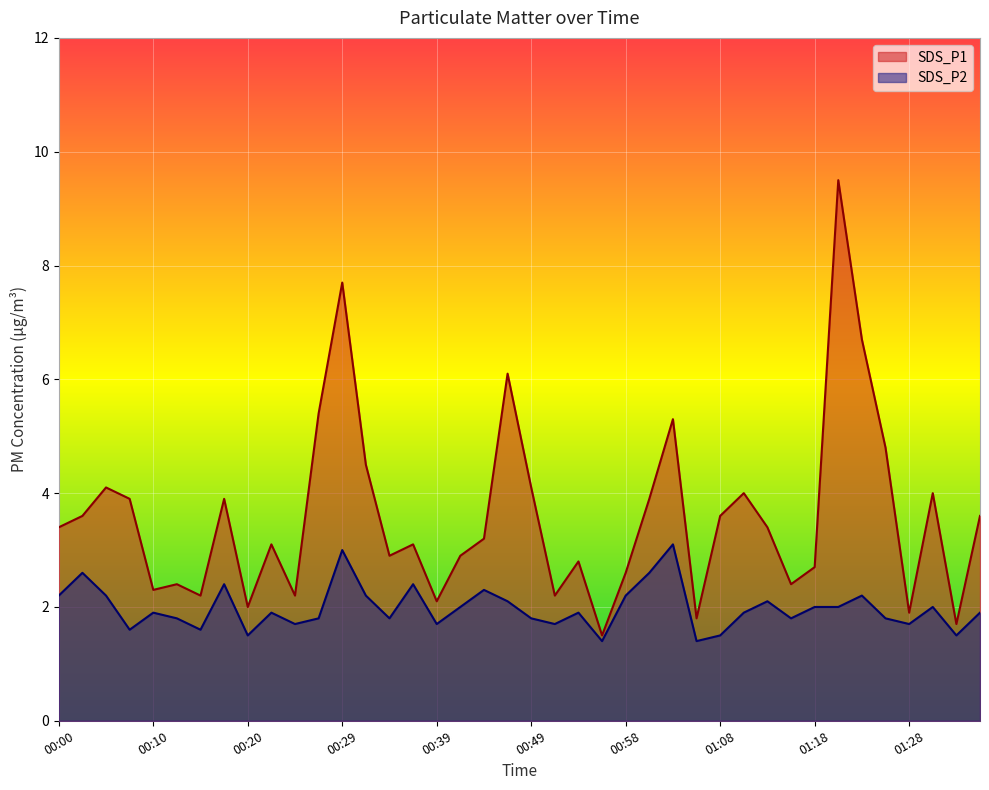

List the series in order of their overall mean, highest first.

SDS_P1, SDS_P2